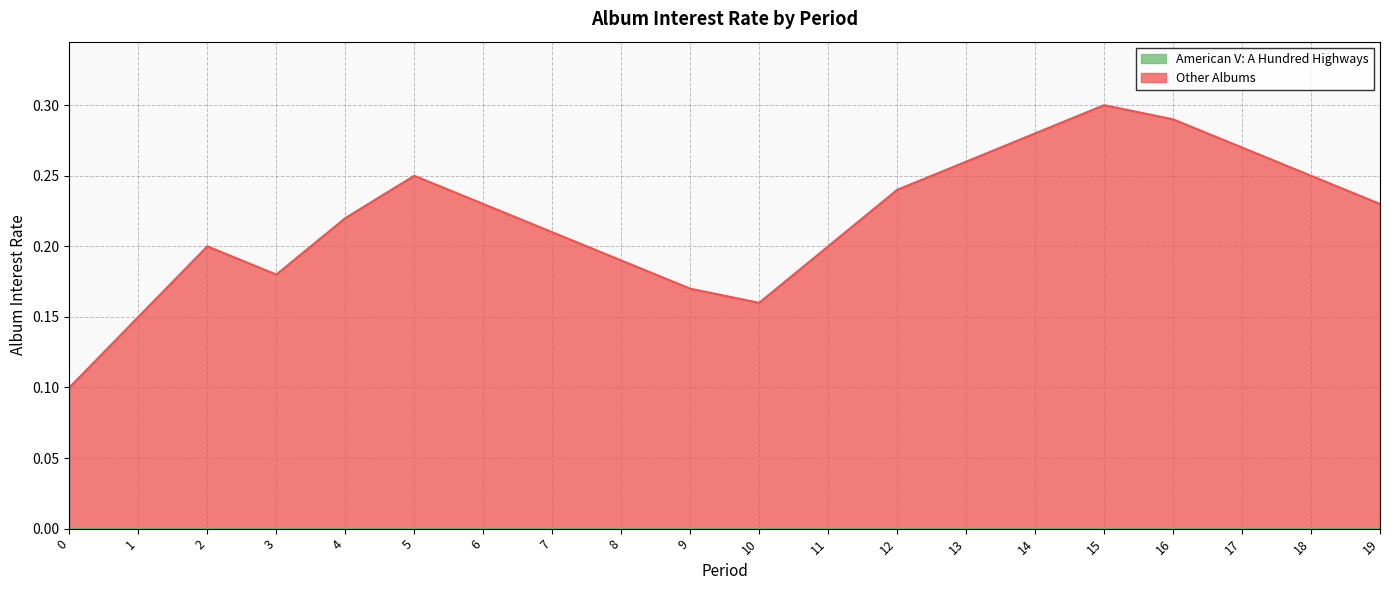

Read the value at 17.

0.3